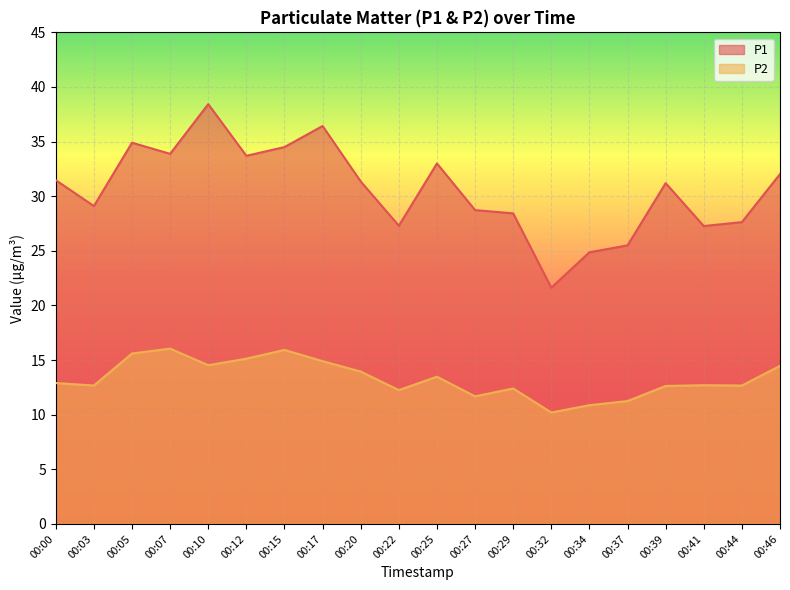

Rank the series by their average value, from lowest to highest.

P2, P1